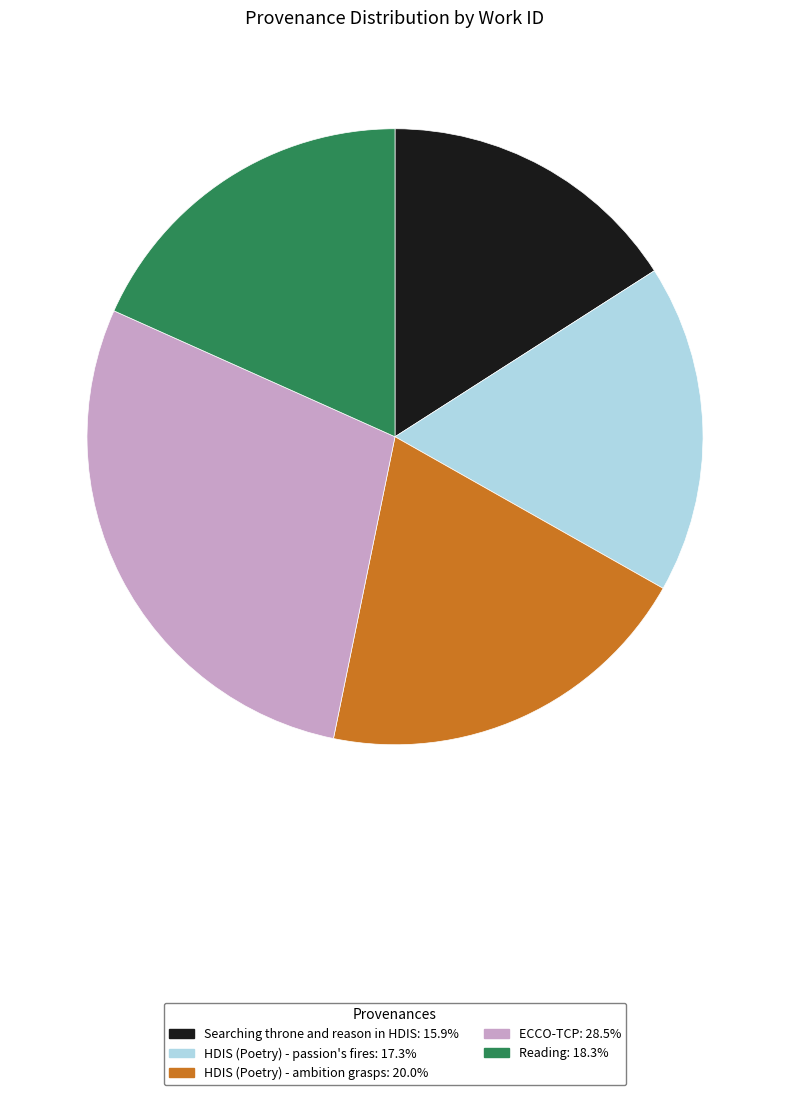

Combined, do ECCO-TCP and Reading account for over 50%?

No